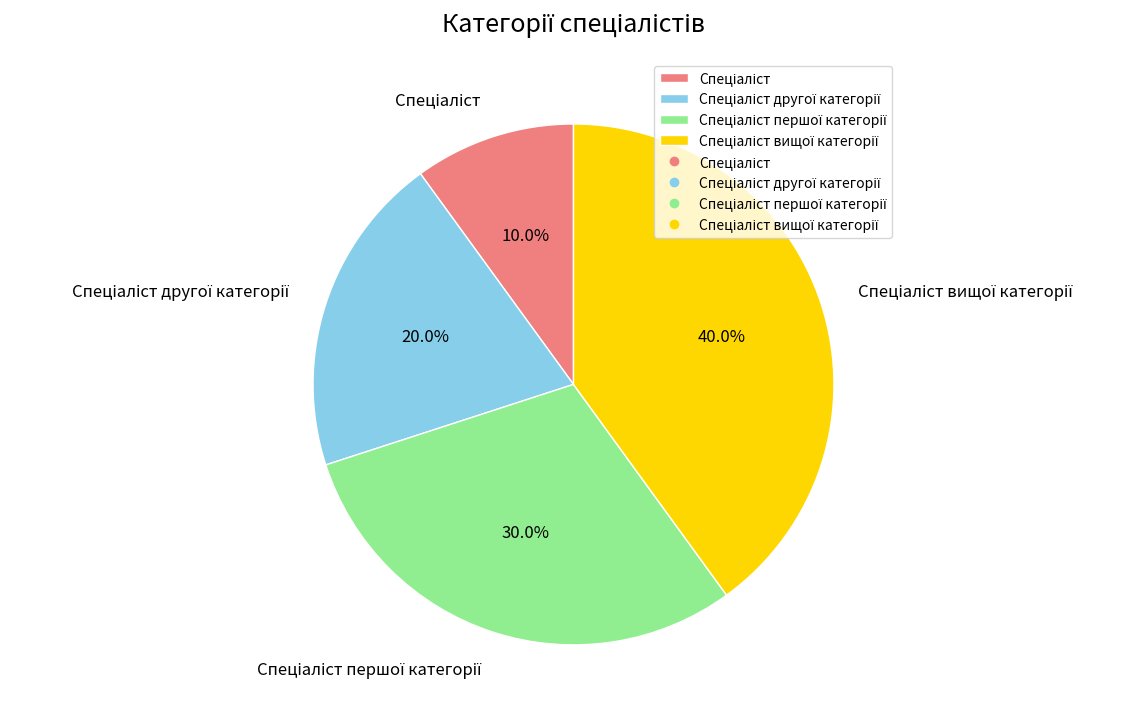

Does any single category account for the majority?

No